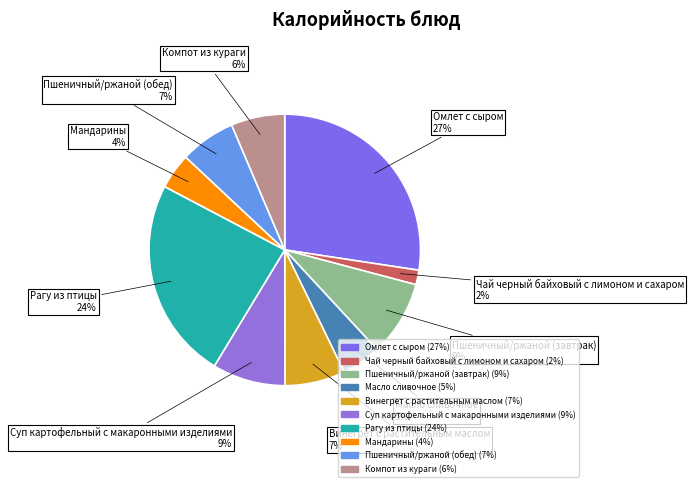

What percentage is the Масло сливочное slice, to the nearest percent?

5%